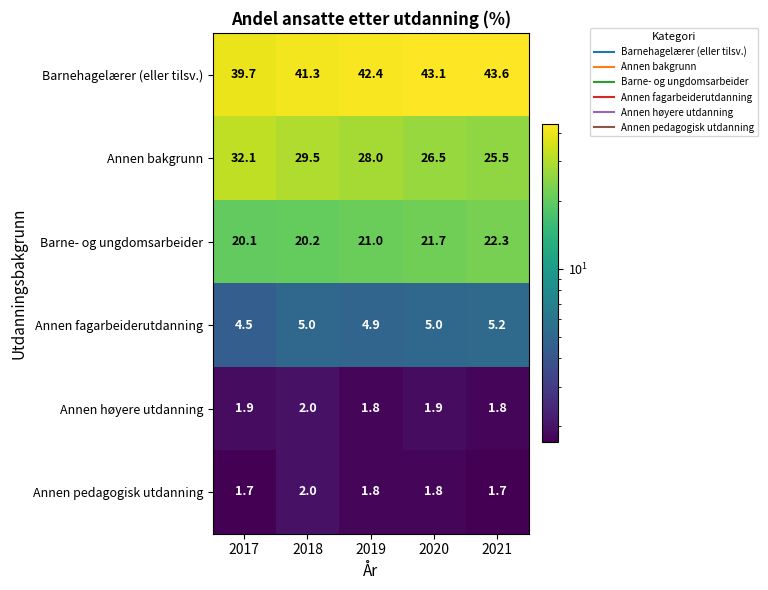

What is the difference between the highest and lowest values at 2020?

41.3